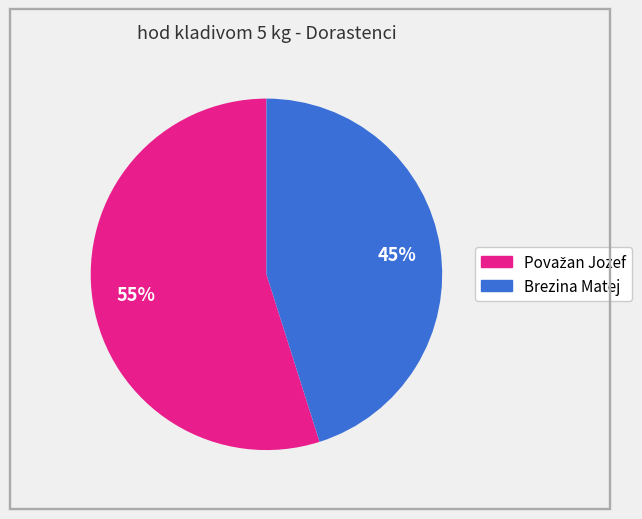

What is the smallest slice in the pie chart?

Brezina Matej